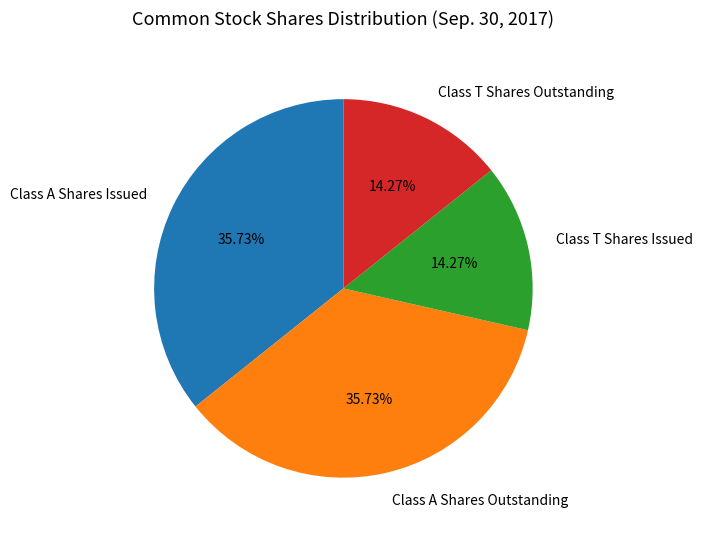

Is there any slice that represents more than half of the pie?

No